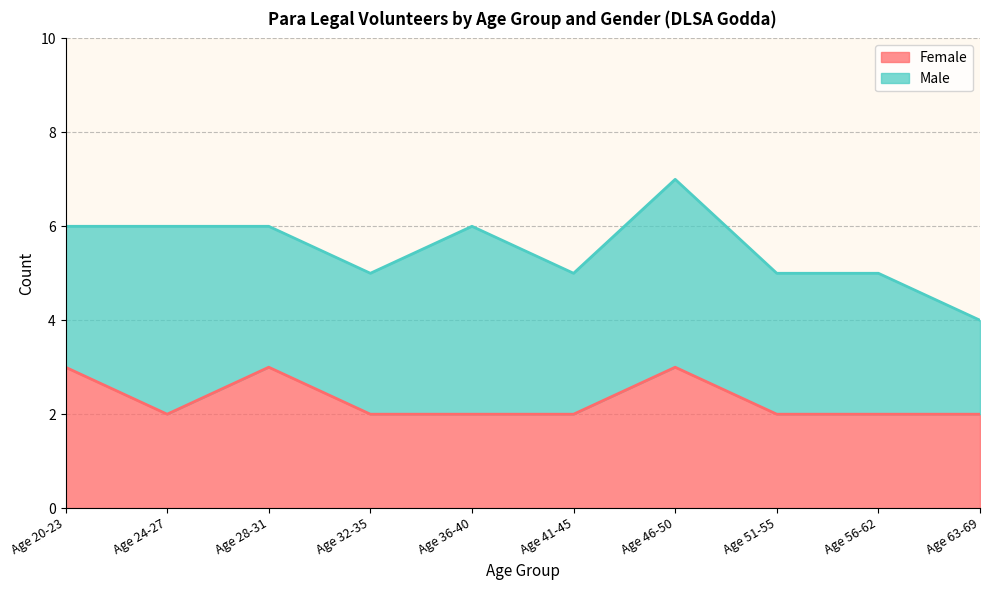

What is the total value across all series at Age 56-62?

5